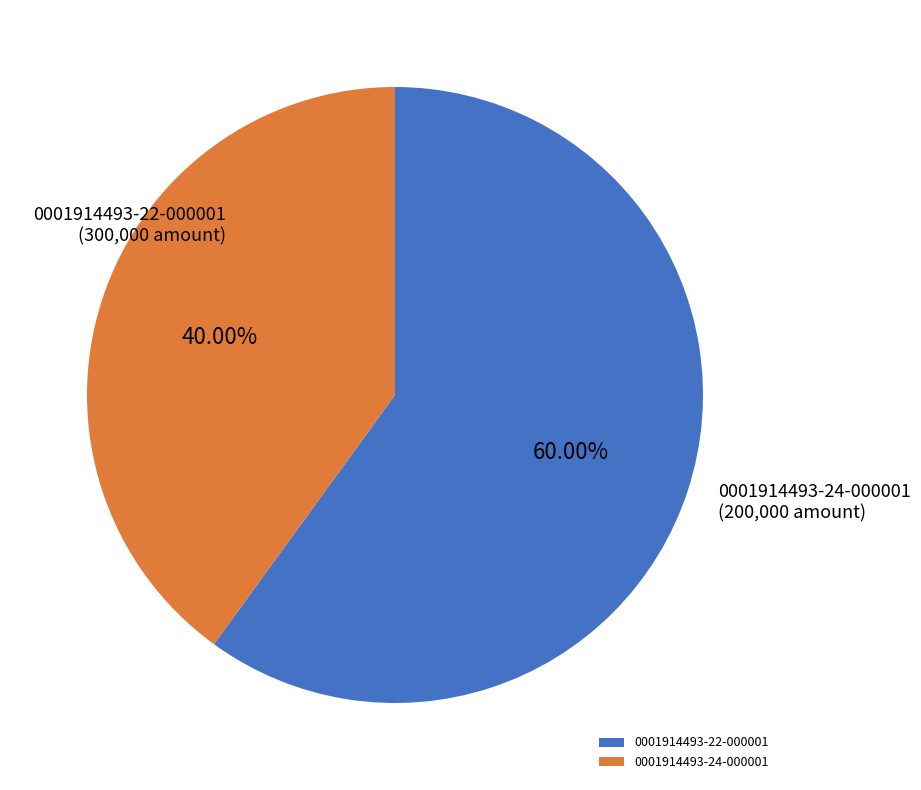

Which category has the smallest portion of the pie?

0001914493-24-000001